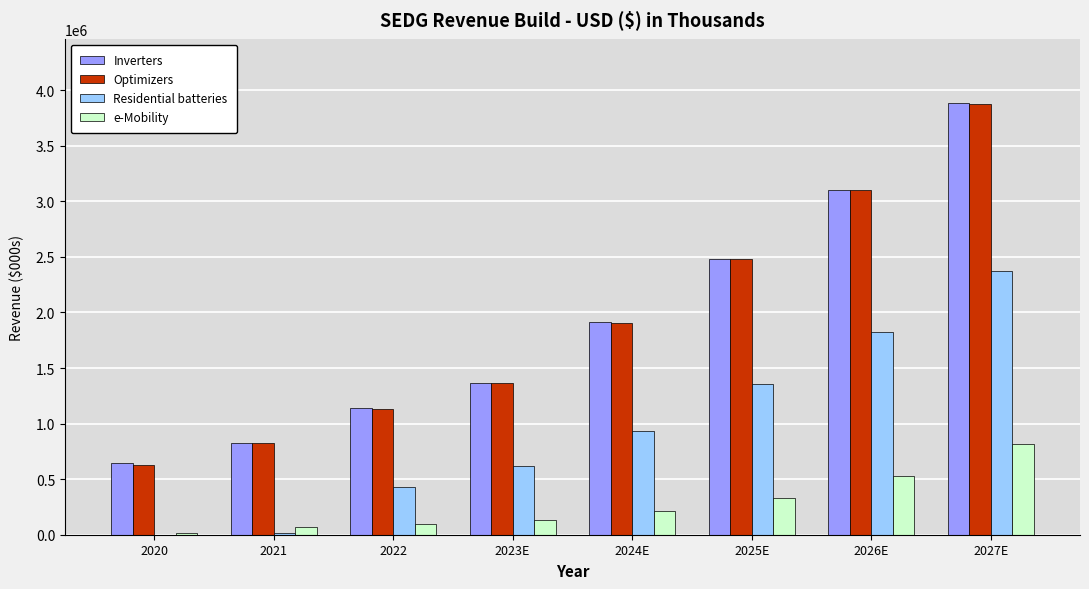

Which series changed the most between 2021 and 2026E?

Inverters